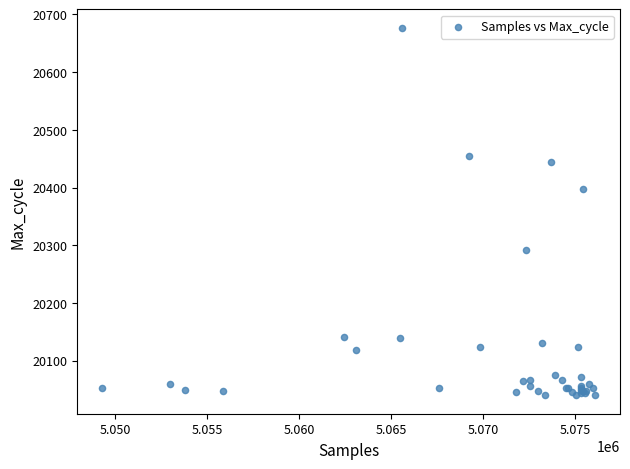

What Y value in the scatter plot is closest to 20358?

20398